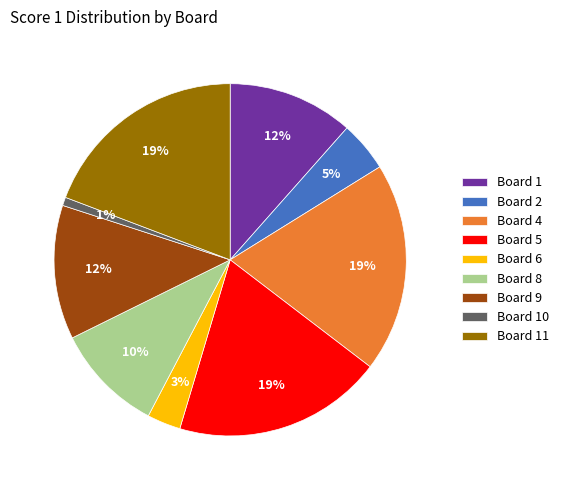

Does any single category account for the majority?

No